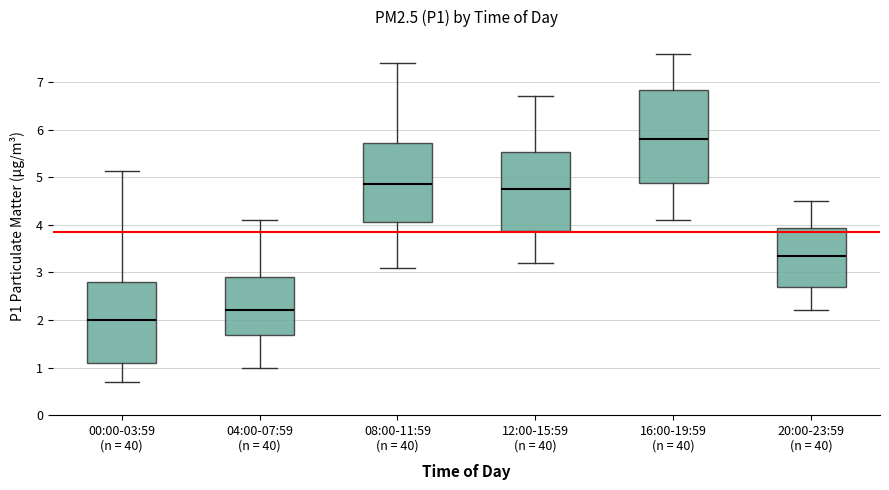

Which box is the tallest, from its lower edge to its upper edge?

16:00-19:59 (n = 40)